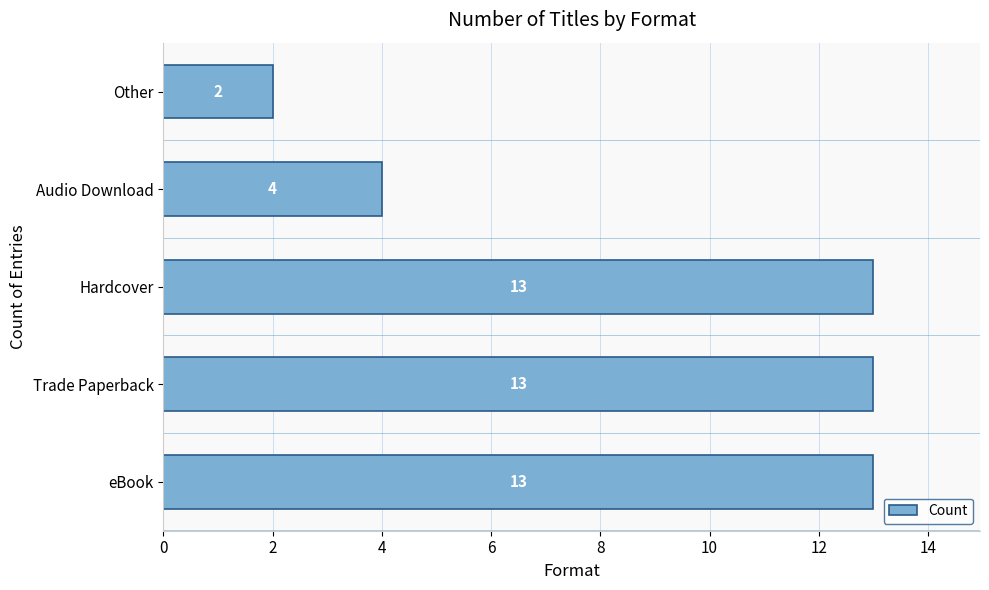

What is the difference between the maximum and second lowest values?

9